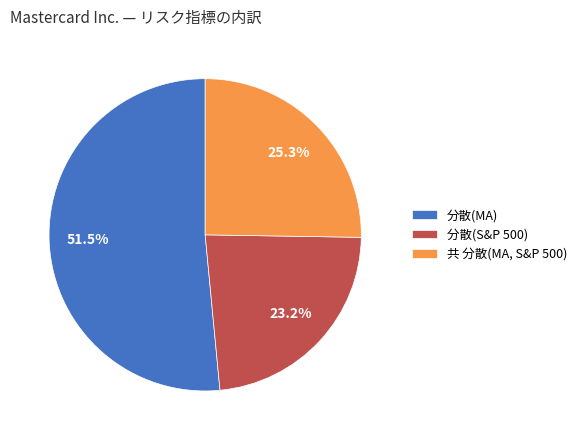

How many segments does this pie chart have?

3